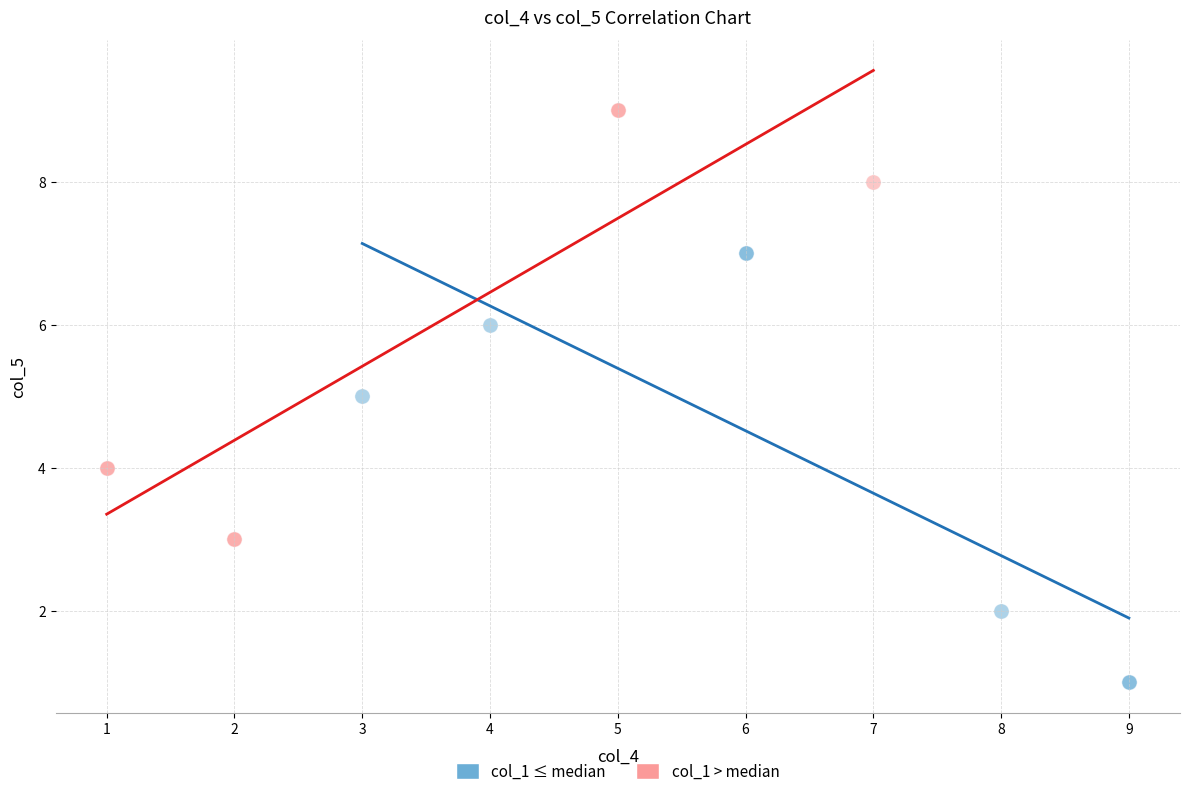

Which series contains the highest Y value?

col_1 > median